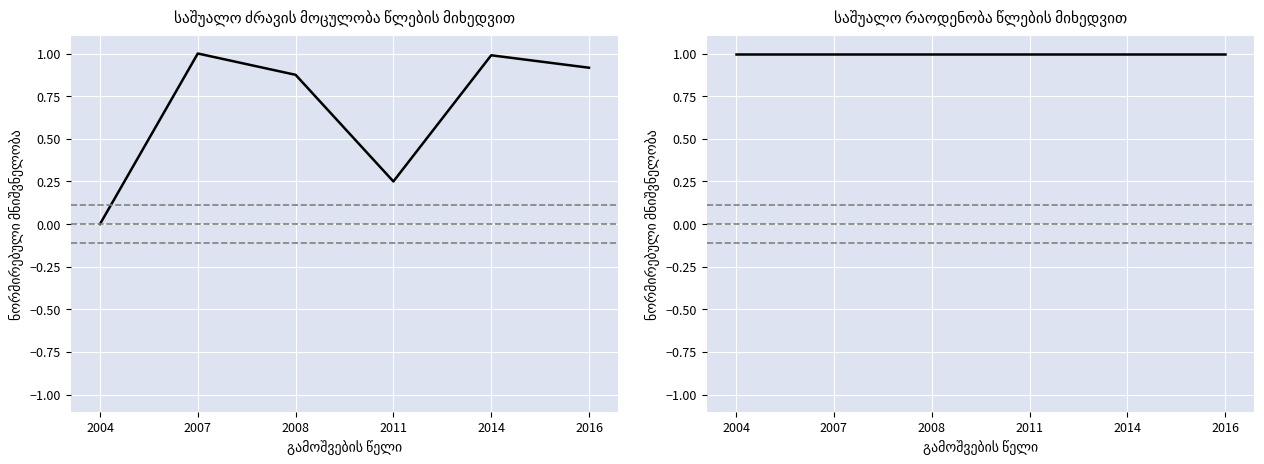

What is the total value across all series at 2008?

1.9